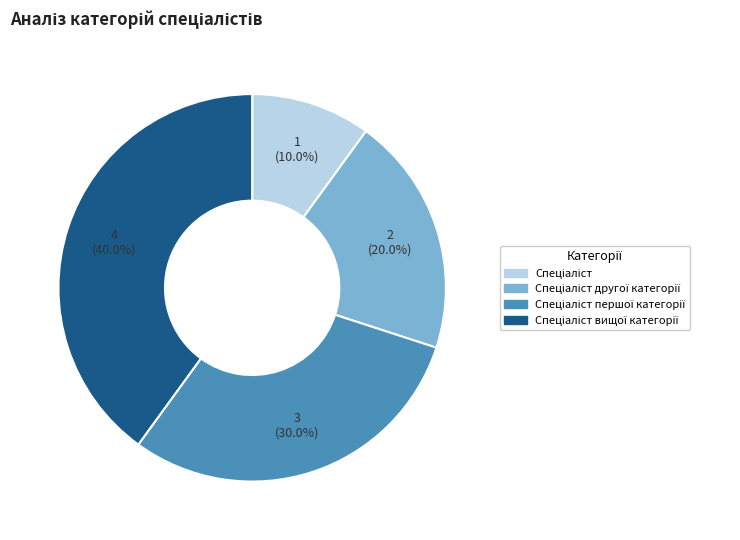

Is there a majority slice in this chart?

No